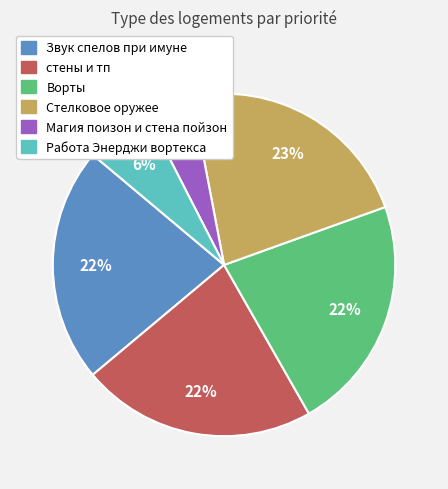

The Стелковое оружее slice represents 23% of the pie. True or false?

True